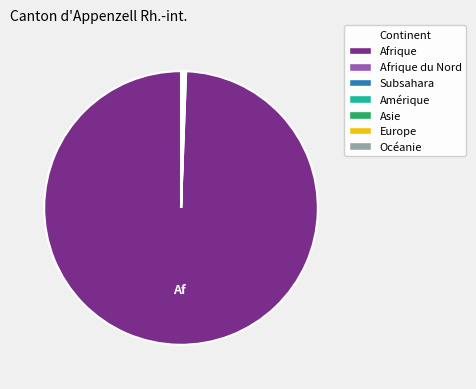

Is there a majority slice in this chart?

Yes